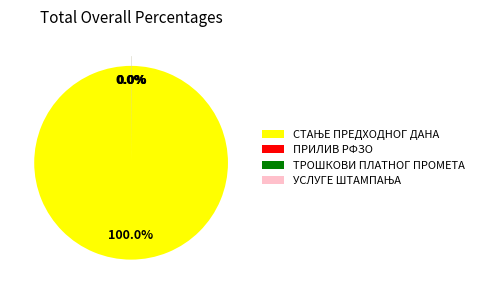

Does any single category account for the majority?

Yes